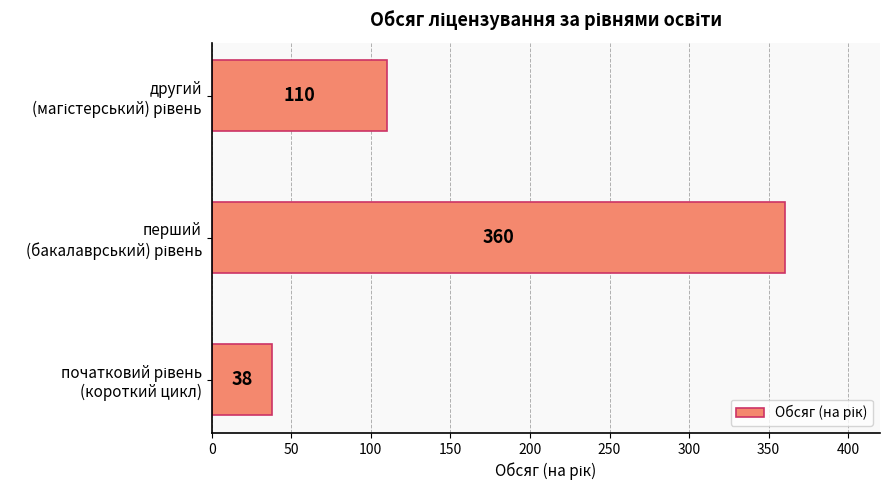

Reading bottom to top, extract all data points from this chart.

38	360	110